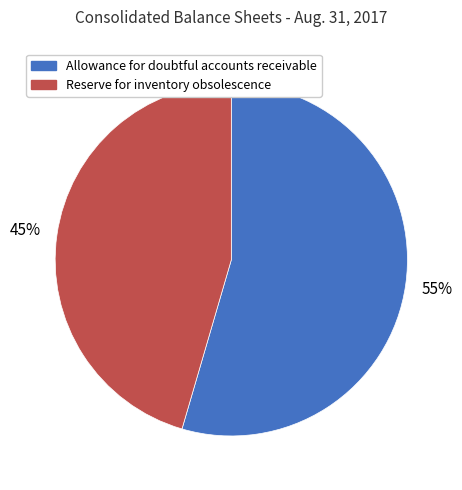

Rank the categories by value from lowest to highest.

Reserve for inventory obsolescence, Allowance for doubtful accounts receivable